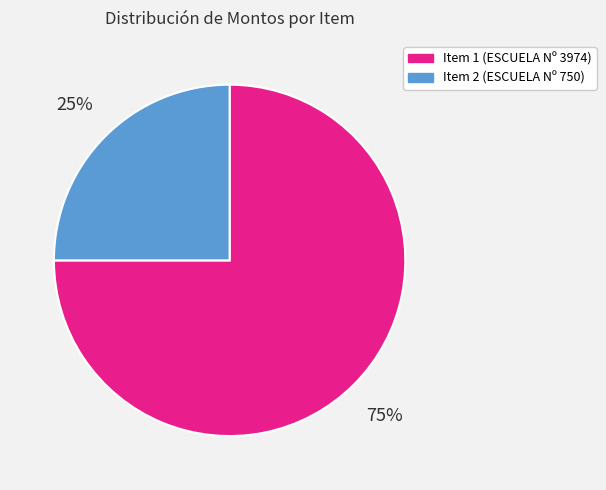

Is Item 1 (ESCUELA Nº 3974) the majority of the pie?

Yes